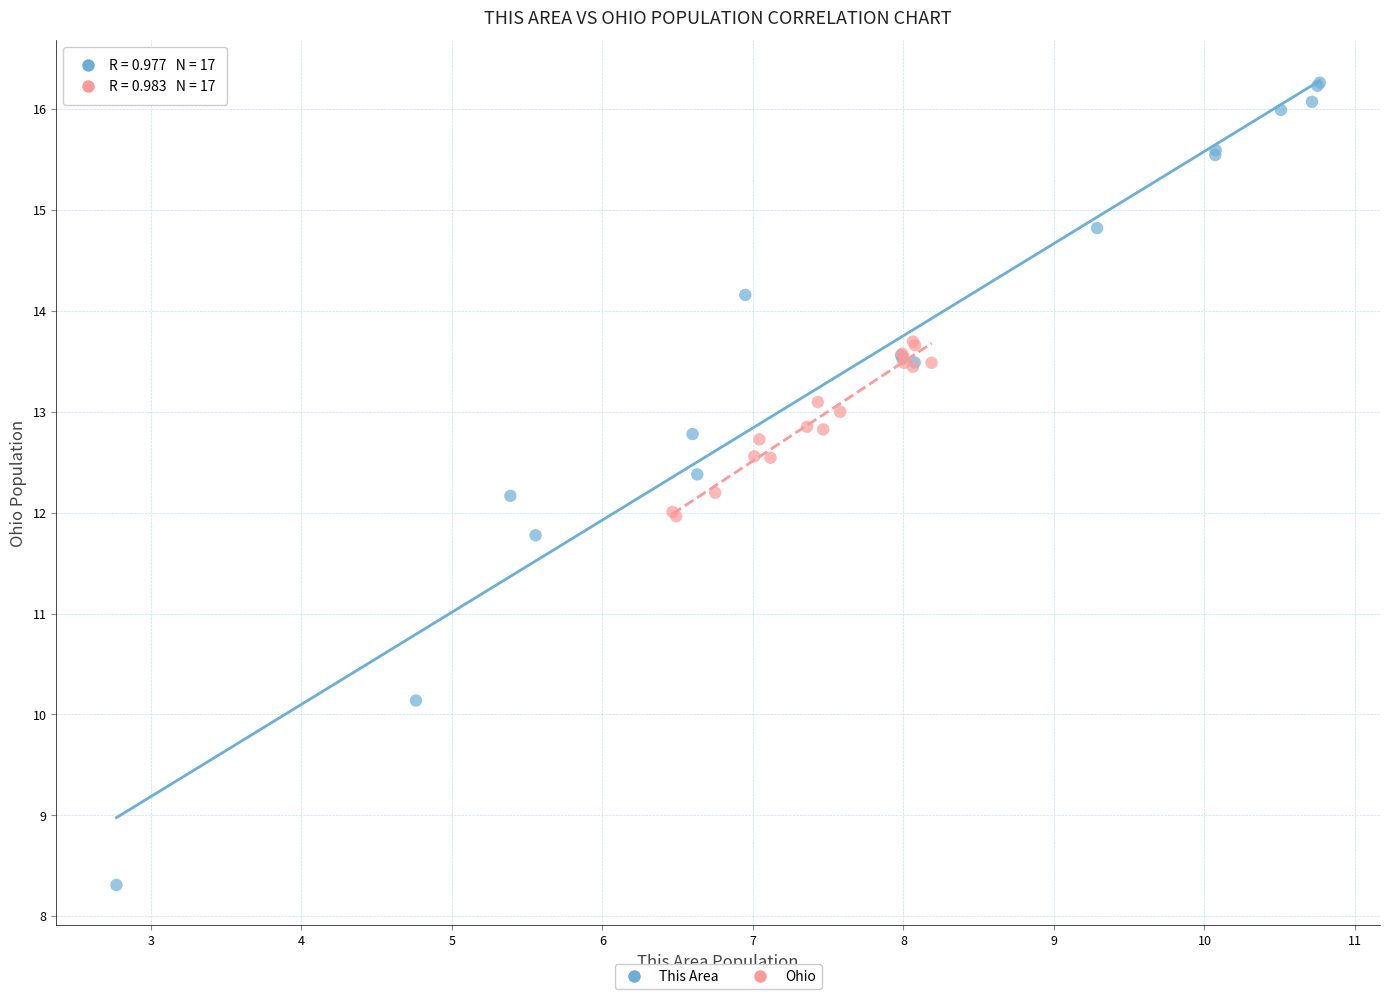

Which series reaches the maximum Y coordinate?

This Area